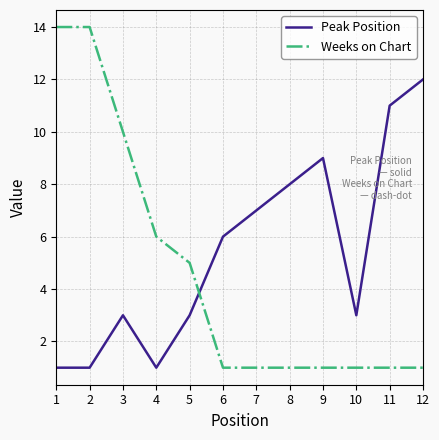

The value of Peak Position at 7 is 4. True or false?

False